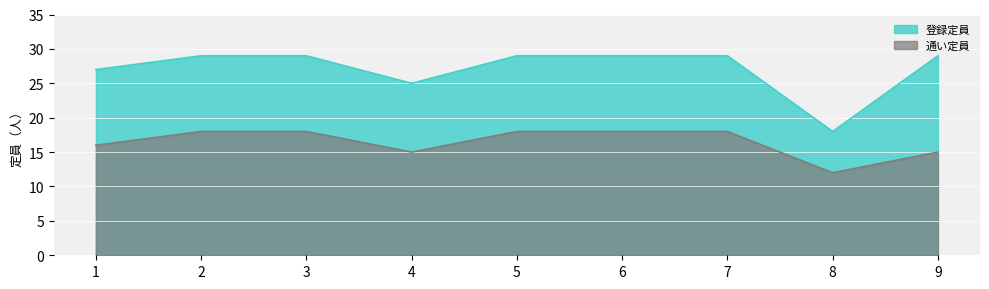

Reading right to left, list all the values displayed in this chart.

登録定員: 9=29	8=18	7=29	6=29	5=29	4=25	3=29	2=29	1=27
通い定員: 9=15	8=12	7=18	6=18	5=18	4=15	3=18	2=18	1=16